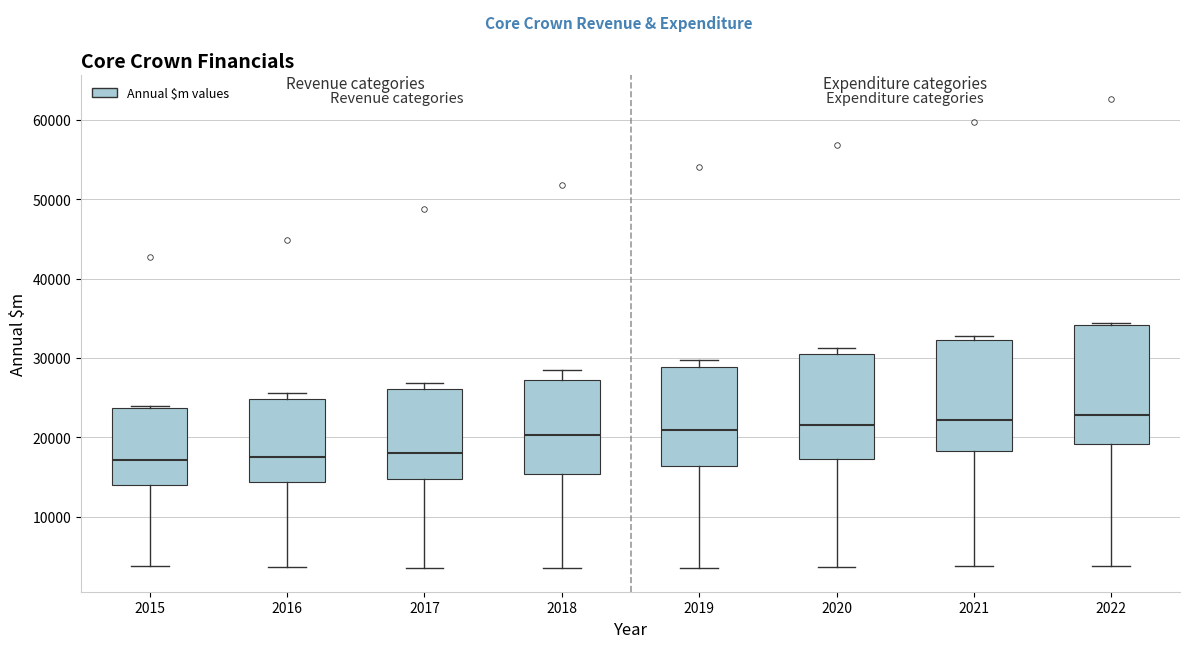

Reading left to right, transcribe this box plot: for each box, give where its median line is, the range the box spans, and where its two whiskers end, as read against the y-axis. The values are not printed on the chart, so give them approximately, as read against the axis.

2015: median 17000, box 14000 to 24000, whiskers 4000 to 24000
2016: median 17000, box 14000 to 25000, whiskers 4000 to 26000
2017: median 18000, box 15000 to 26000, whiskers 4000 to 27000
2018: median 20000, box 15000 to 27000, whiskers 3000 to 28000
2019: median 21000, box 16000 to 29000, whiskers 4000 to 30000
2020: median 22000, box 17000 to 30000, whiskers 4000 to 31000
2021: median 22000, box 18000 to 32000, whiskers 4000 to 33000
2022: median 23000, box 19000 to 34000, whiskers 4000 to 34000 (just above the box's upper edge)